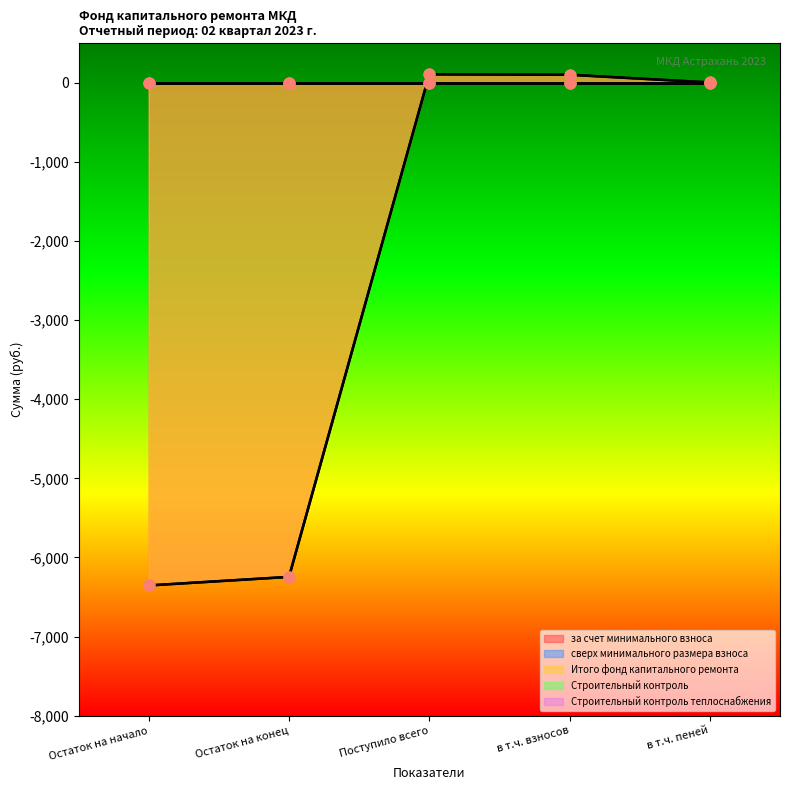

At how many categories does at least one series exceed -3574?

5